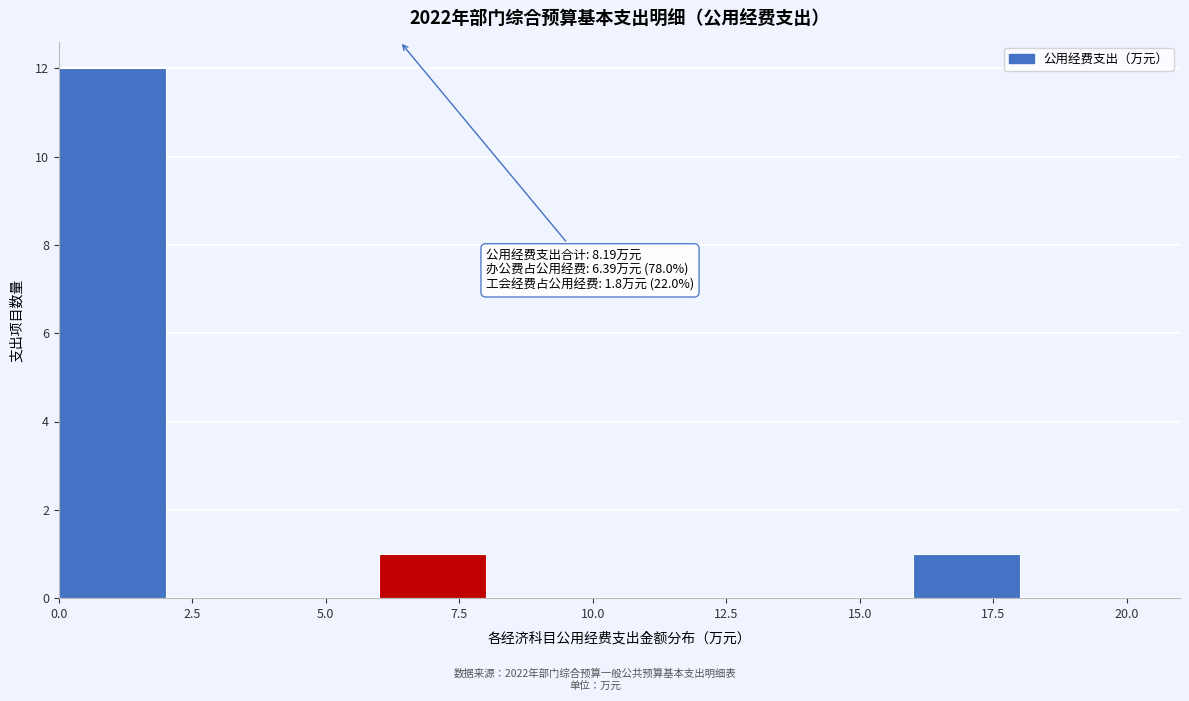

Over which range of the x-axis is the bar tallest?

0 to 2